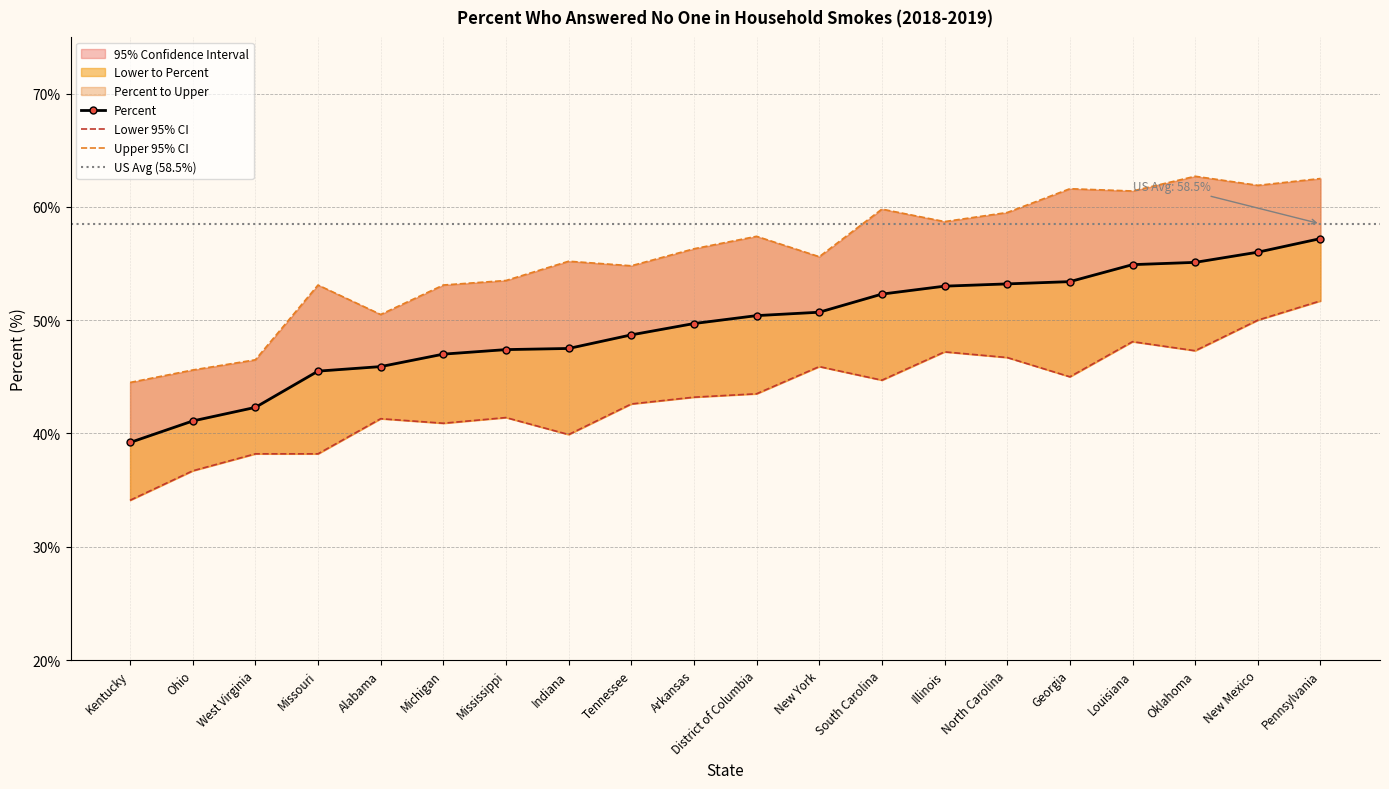

Rank the series by their maximum value, from highest to lowest.

Upper 95% CI, Percent, Lower 95% CI